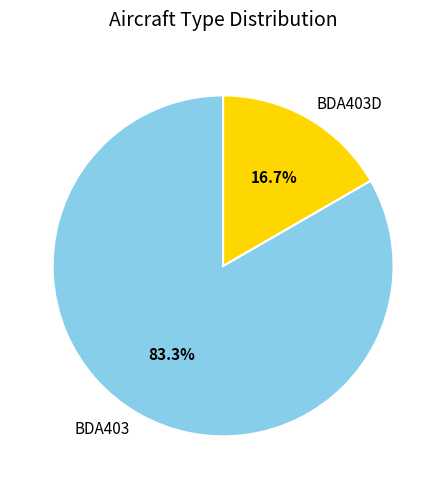

Which has a higher value, BDA403D or BDA403?

BDA403